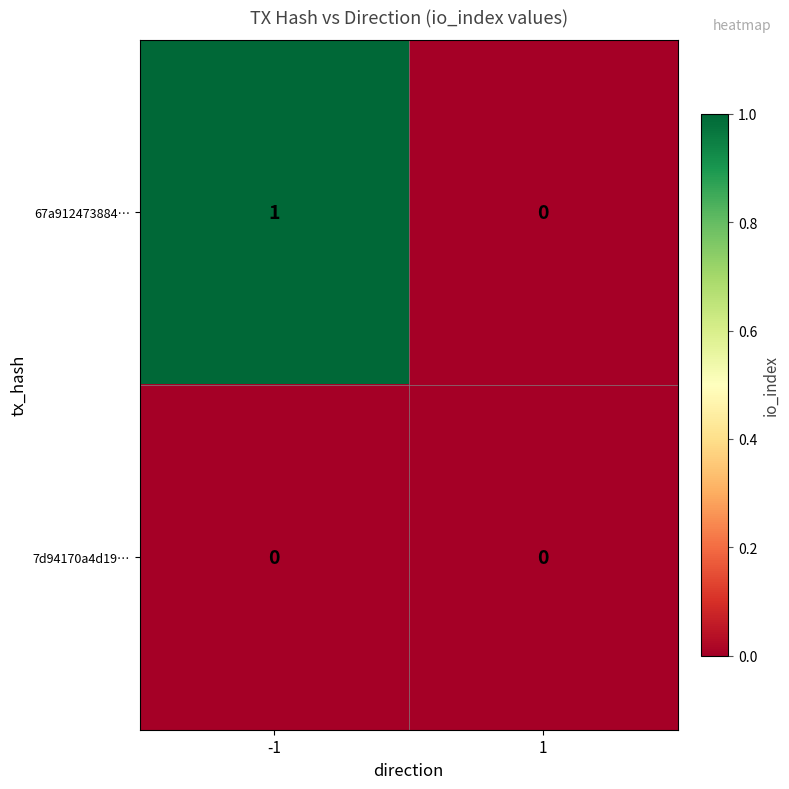

Which series has the widest spread of values?

67a912473884…